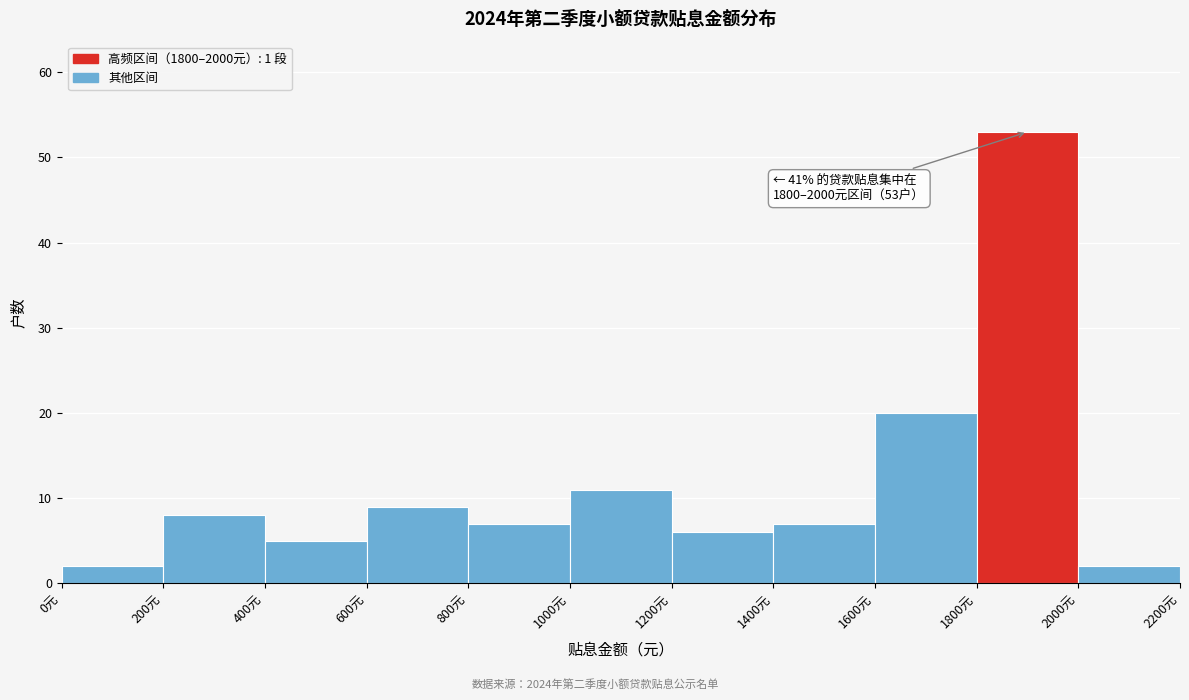

Which range on the x-axis has the tallest bar?

1800 to 2000